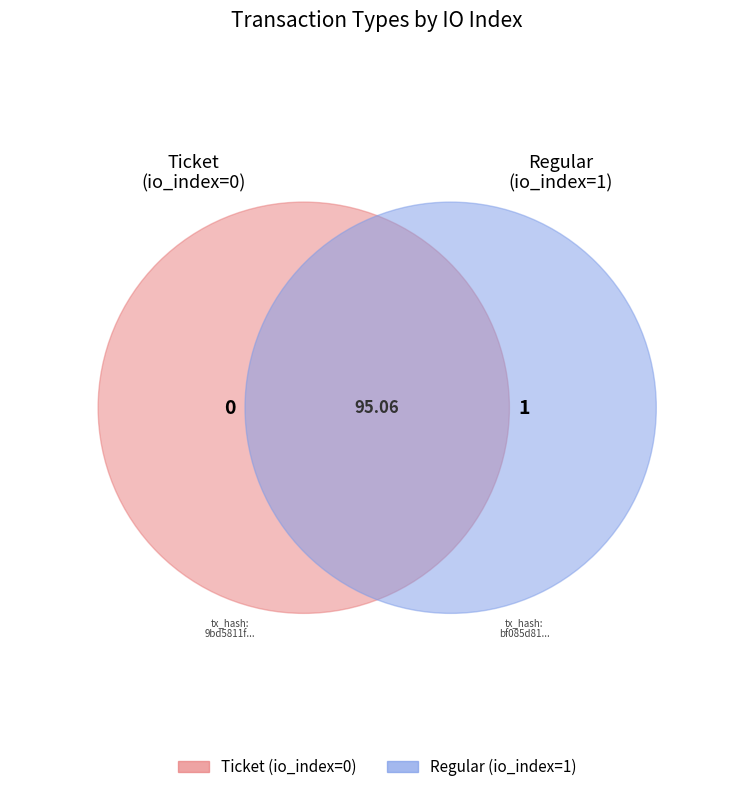

To the nearest percent, what percentage of the pie is io_index?

50%